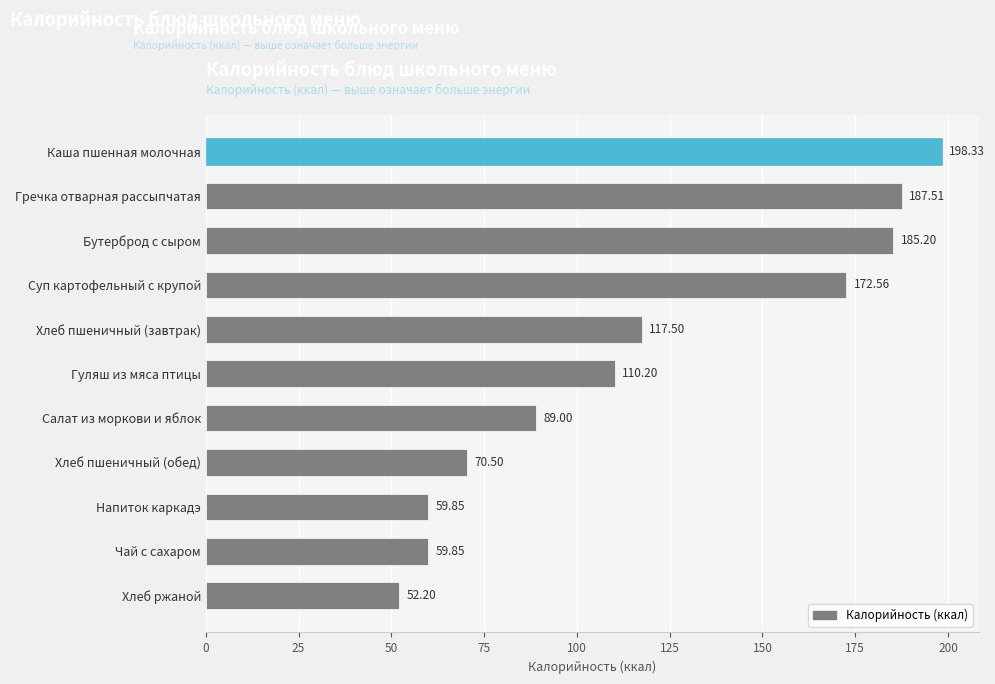

Count the number of categories in the chart.

11